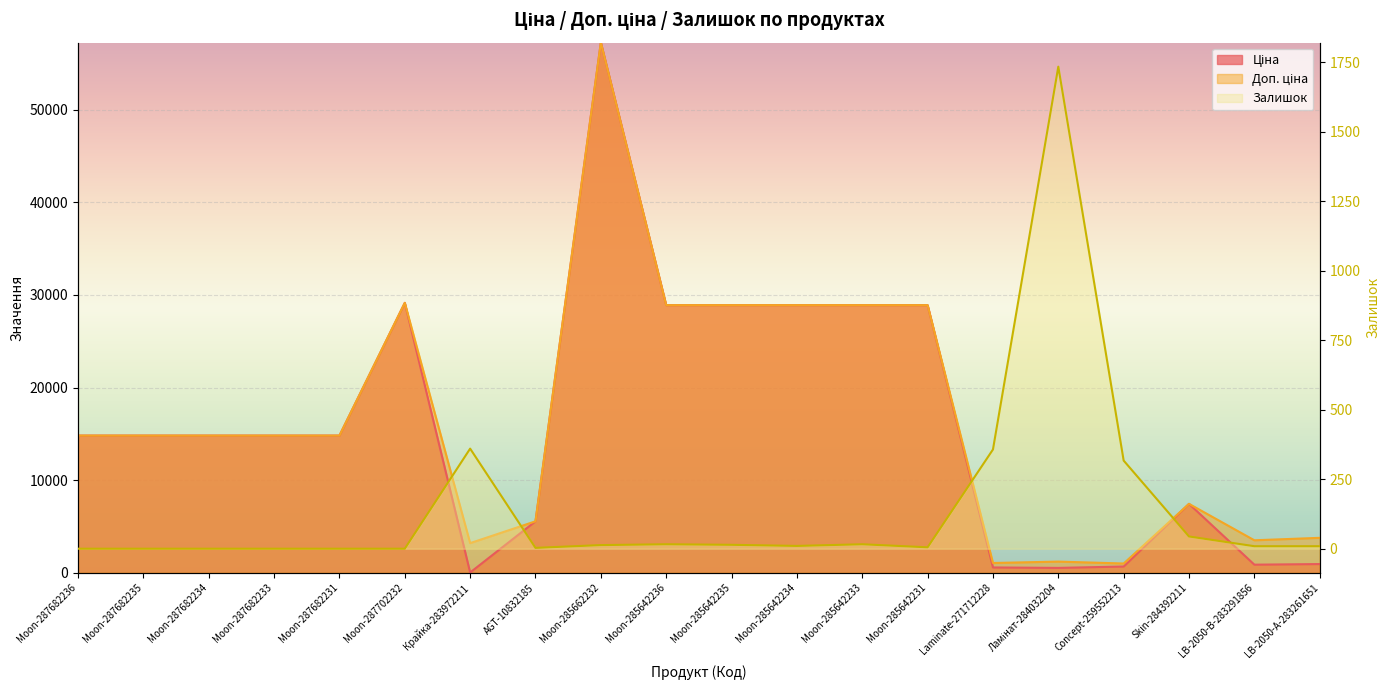

Which category has the highest value across all series?

Moon-285662232